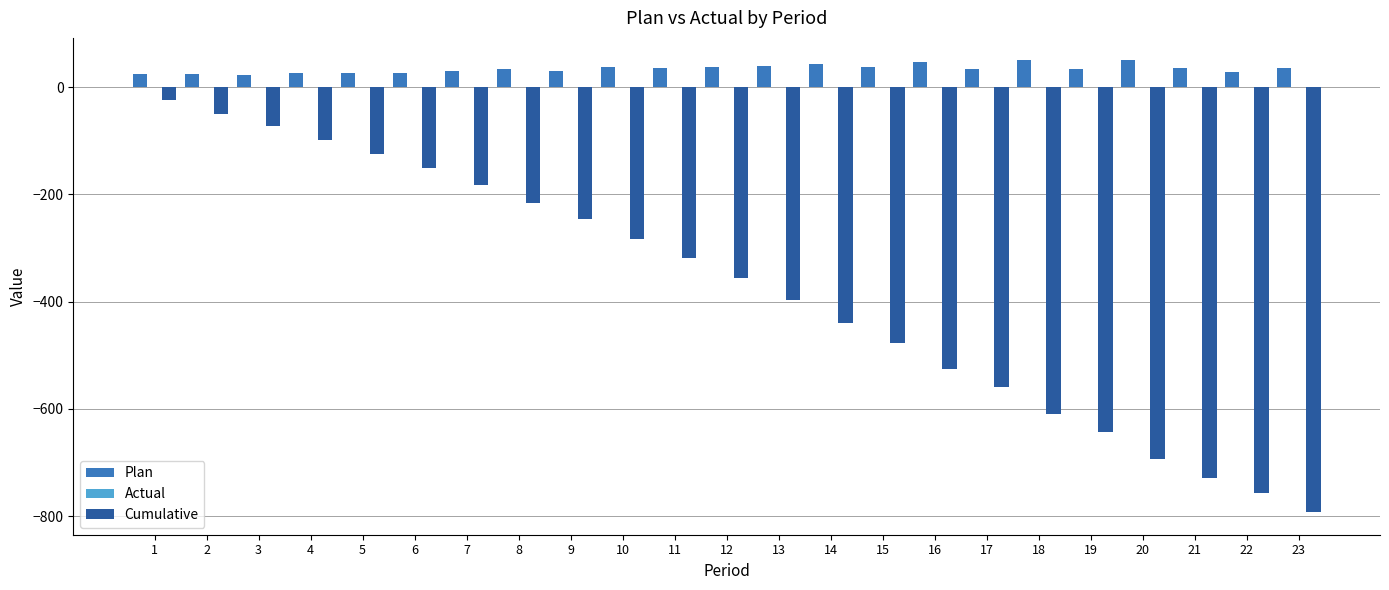

Does the chart contain stacked bars?

No